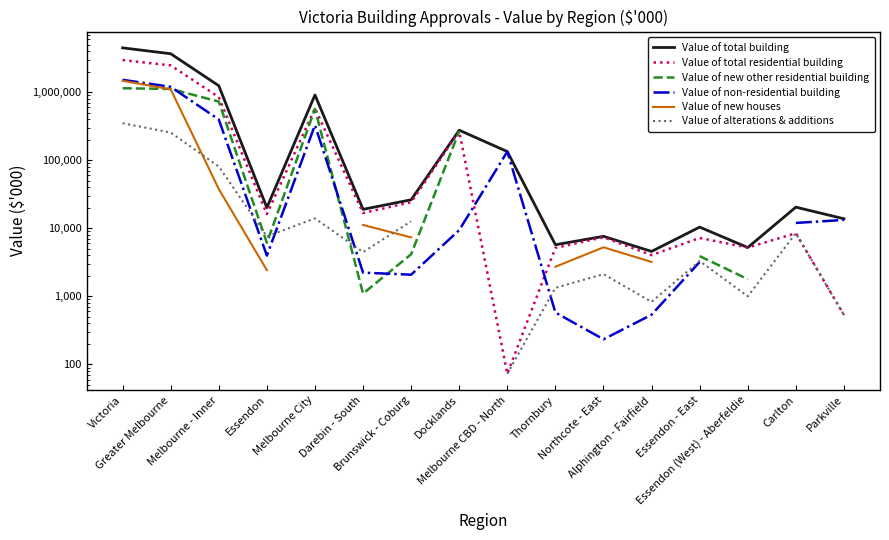

True or false: Value of total residential building and Value of new houses intersect in this chart.

False